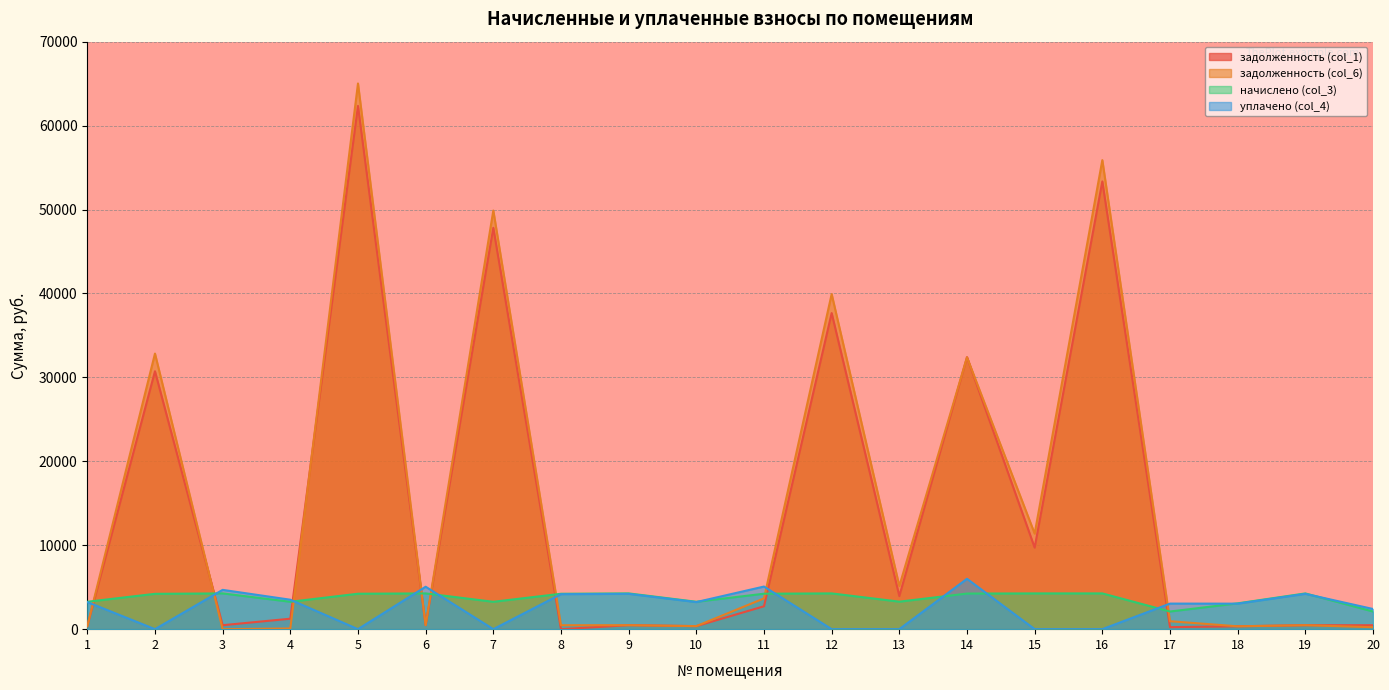

The value of задолженность (col_1) at 2 is 40272.0. True or false?

False